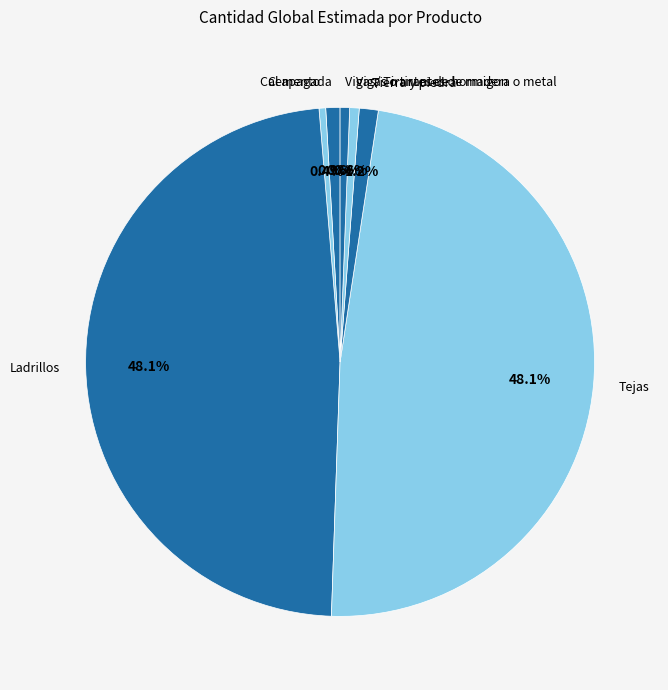

Count the number of slices in the pie.

7